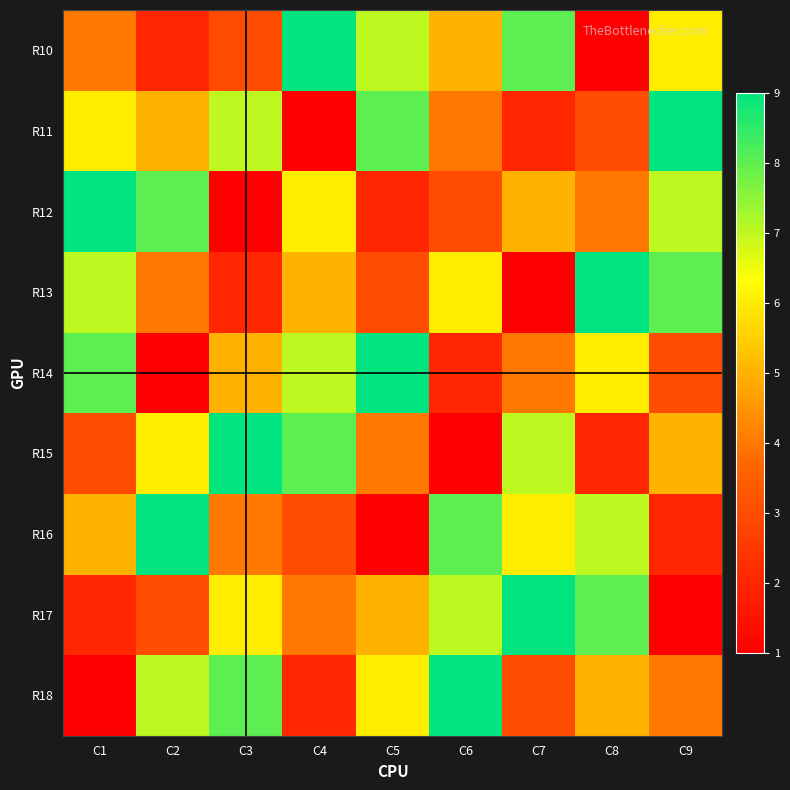

Reading right to left, what are all the values shown in this chart?

R10: C9=6	C8=1	C7=8	C6=5	C5=7	C4=9	C3=3	C2=2	C1=4
R11: C9=9	C8=3	C7=2	C6=4	C5=8	C4=1	C3=7	C2=5	C1=6
R12: C9=7	C8=4	C7=5	C6=3	C5=2	C4=6	C3=1	C2=8	C1=9
R13: C9=8	C8=9	C7=1	C6=6	C5=3	C4=5	C3=2	C2=4	C1=7
R14: C9=3	C8=6	C7=4	C6=2	C5=9	C4=7	C3=5	C2=1	C1=8
R15: C9=5	C8=2	C7=7	C6=1	C5=4	C4=8	C3=9	C2=6	C1=3
R16: C9=2	C8=7	C7=6	C6=8	C5=1	C4=3	C3=4	C2=9	C1=5
R17: C9=1	C8=8	C7=9	C6=7	C5=5	C4=4	C3=6	C2=3	C1=2
R18: C9=4	C8=5	C7=3	C6=9	C5=6	C4=2	C3=8	C2=7	C1=1